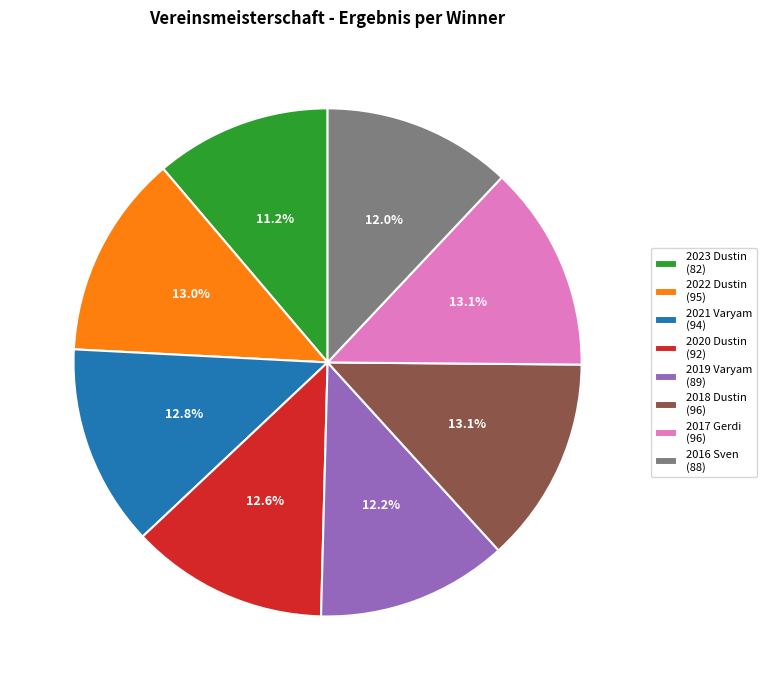

To the nearest percent, what is the difference between the largest and smallest slice percentages?

2%